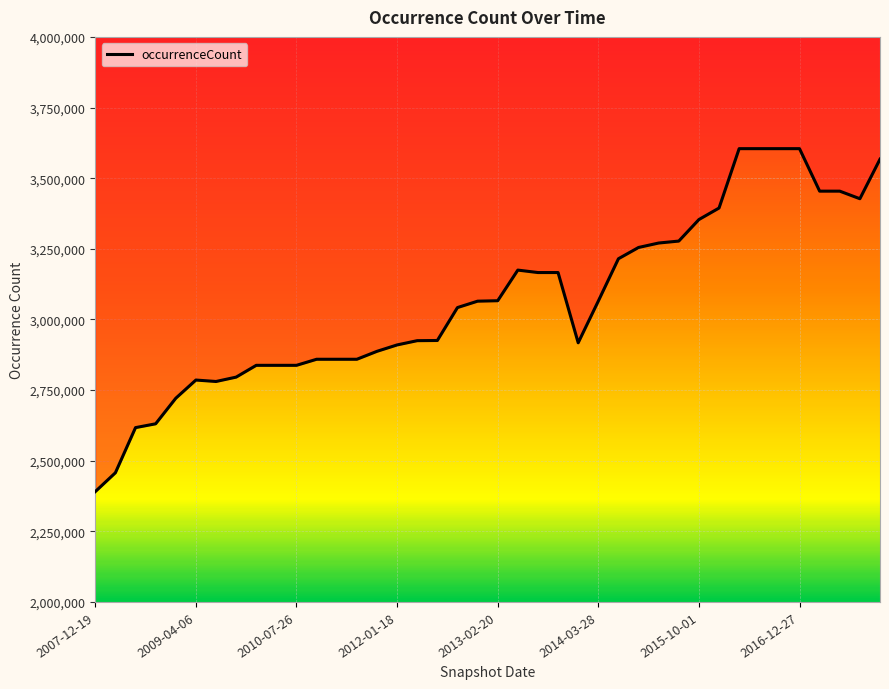

What is the minimum value shown in the chart?

2390495